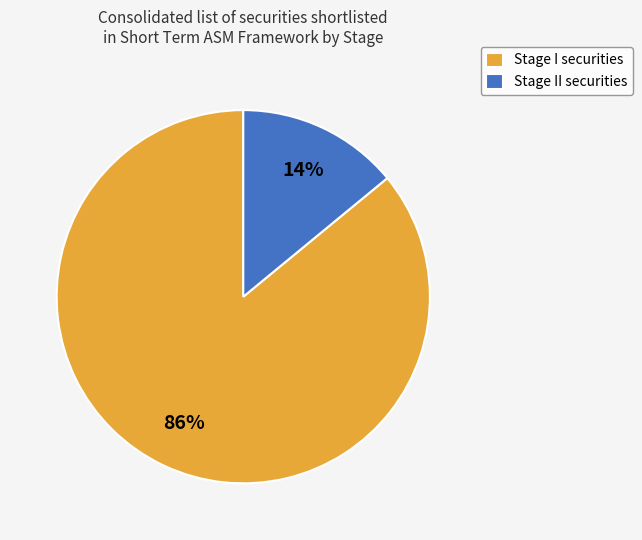

What is the ratio of the value at Stage I securities to the value at Stage II securities?

6.1